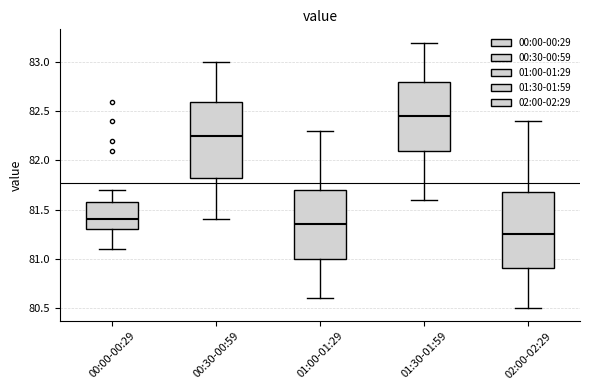

Which box has the lowest median line?

02:00-02:29